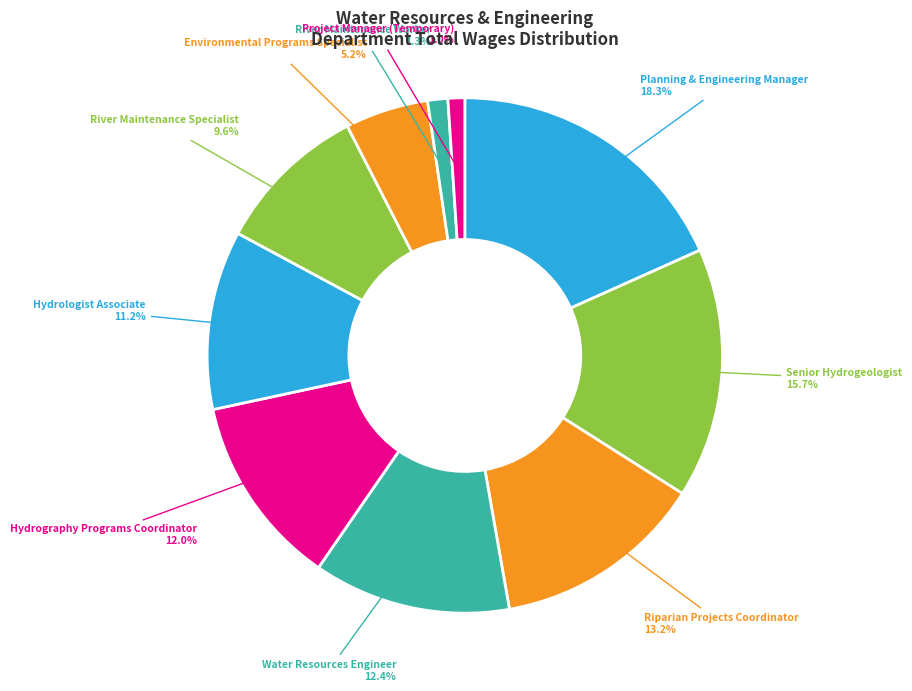

Approximately how many times larger is the value at Hydrologist Associate compared to Senior Hydrogeologist?

0.7